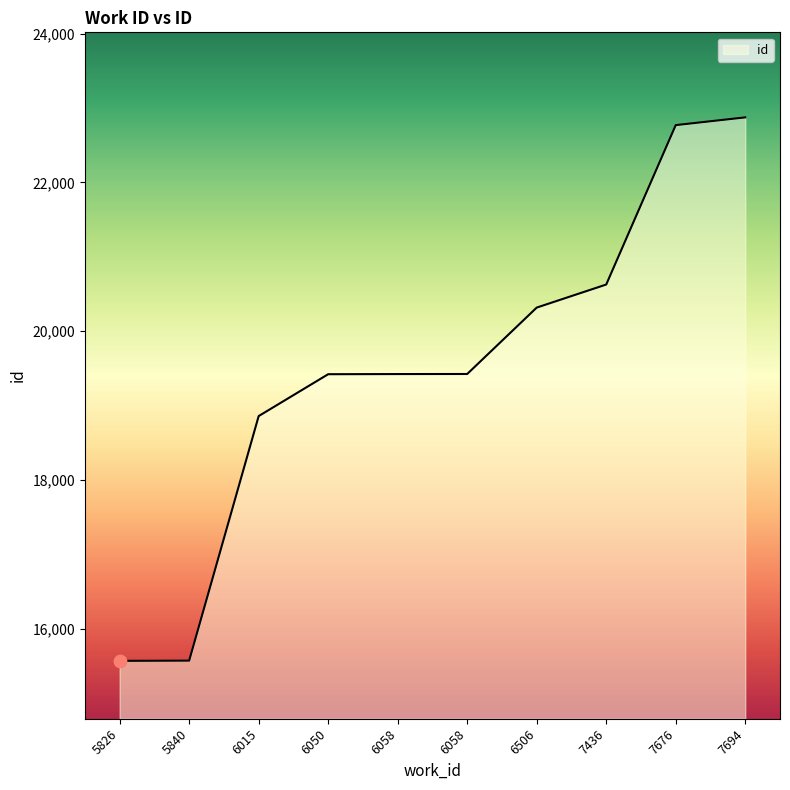

What is the change in value from 5826 to 6506?

+4751